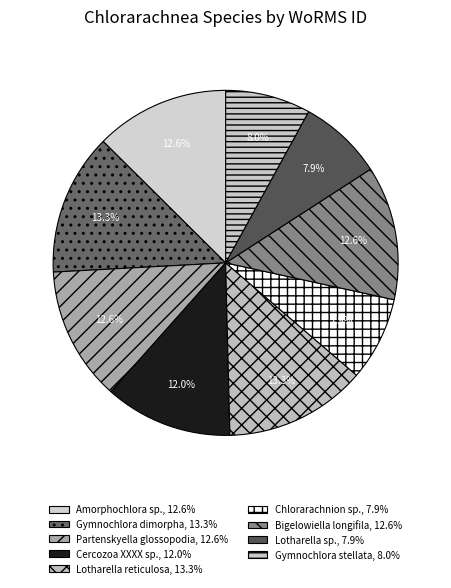

How much of the chart is everything except Lotharella reticulosa?

86.7%